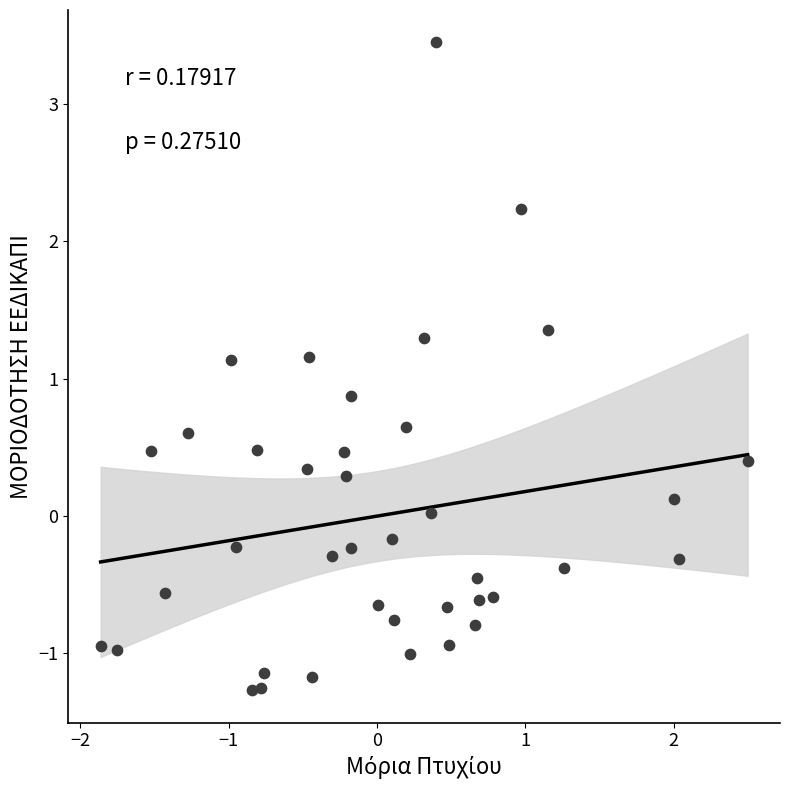

What is the range of Y values (max minus min)?

4.7